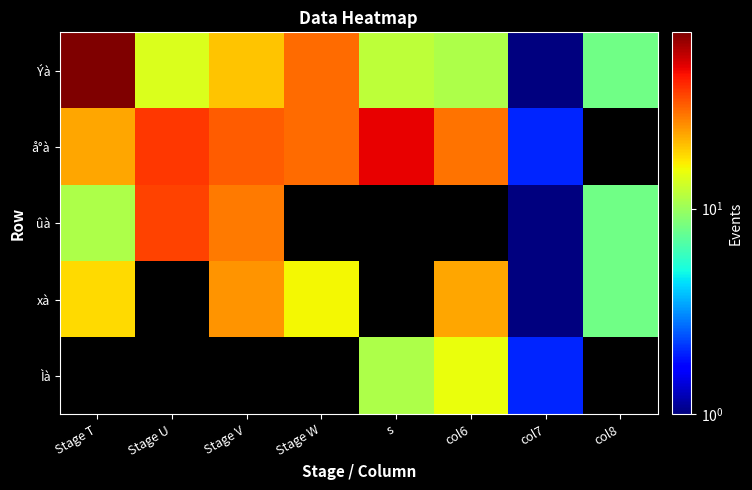

At how many categories does at least one series exceed 10?

6